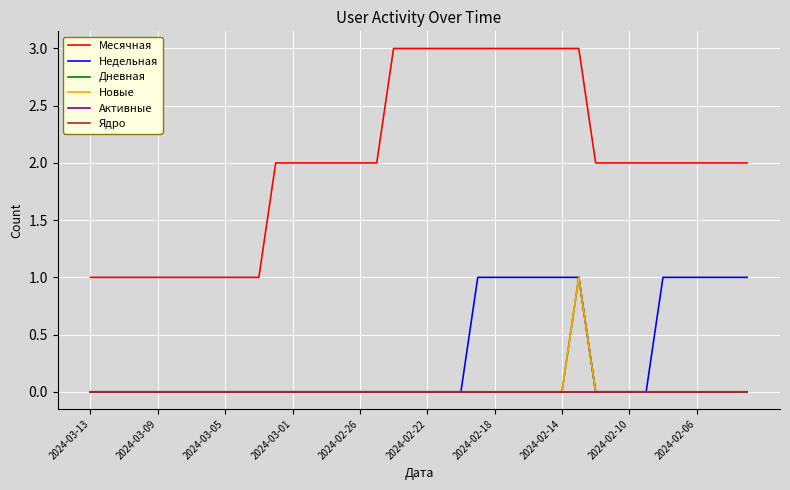

Which series has the widest spread of values?

Месячная